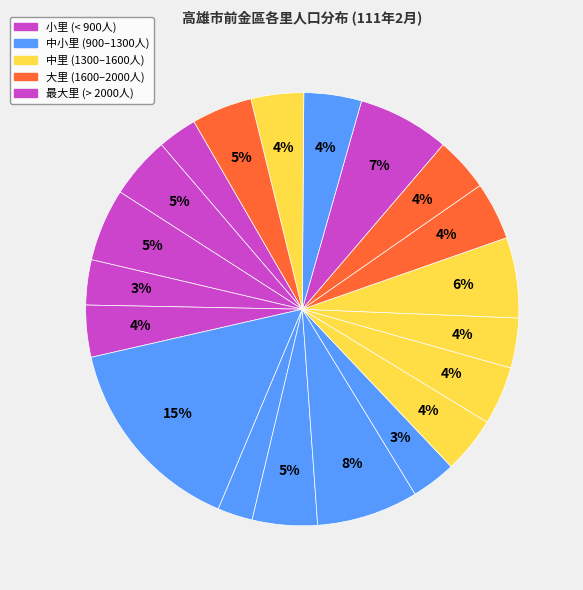

How many segments does this pie chart have?

20